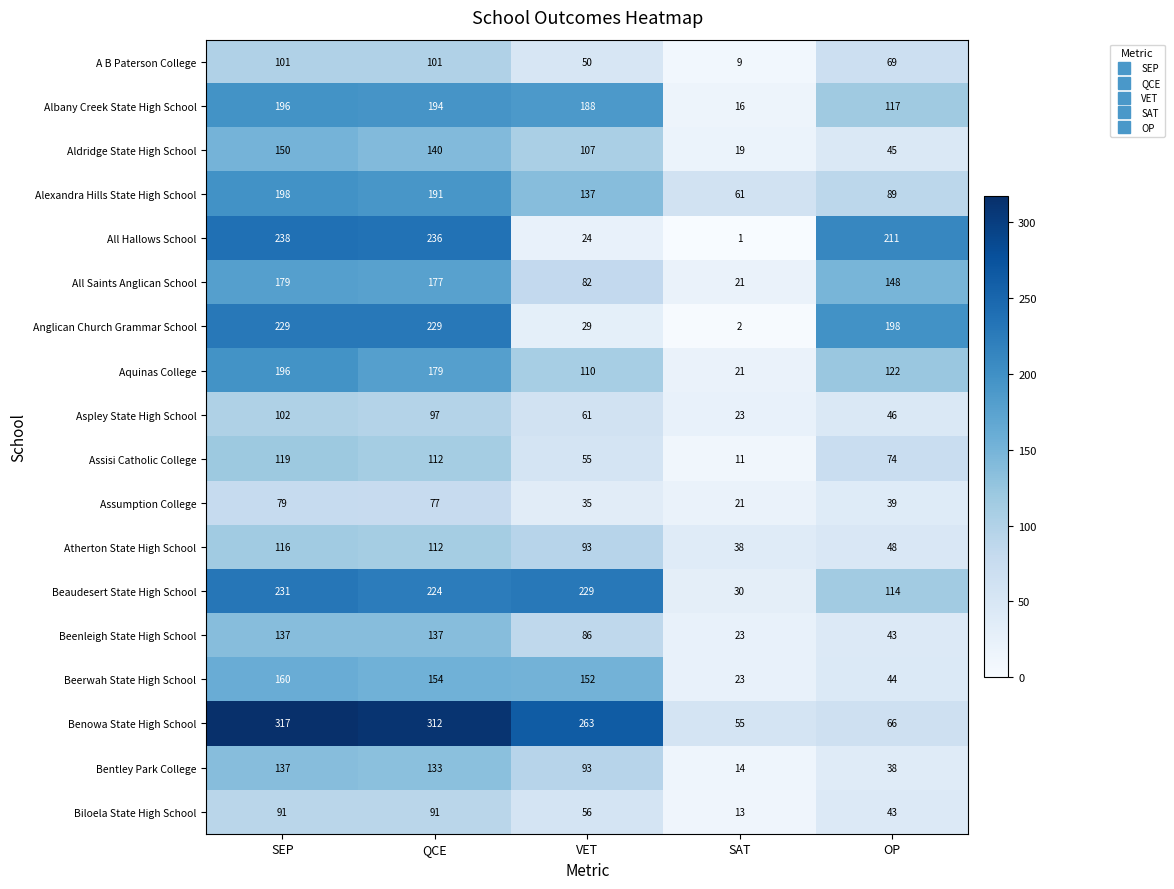

What is the approximate value of Beenleigh State High School at OP, to the nearest 50?

50